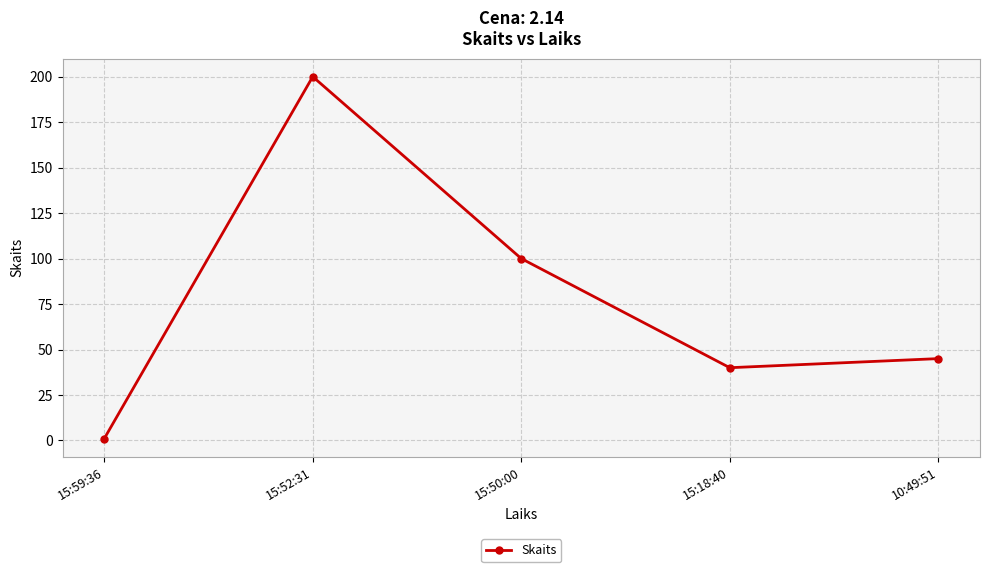

What is the value of the 4th point from the left?

40